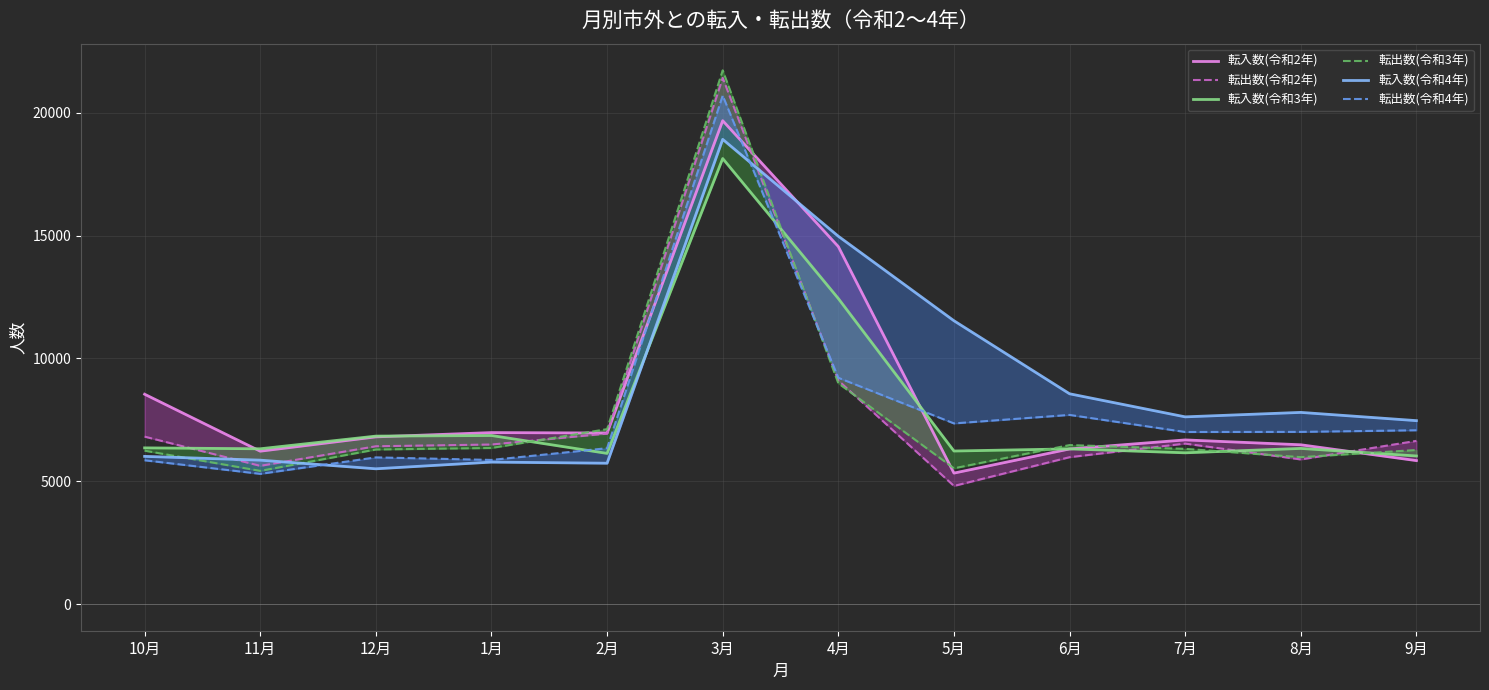

Which series ends up on top after the final intersection of 転出数(令和4年) and 転入数(令和4年)?

転入数(令和4年)